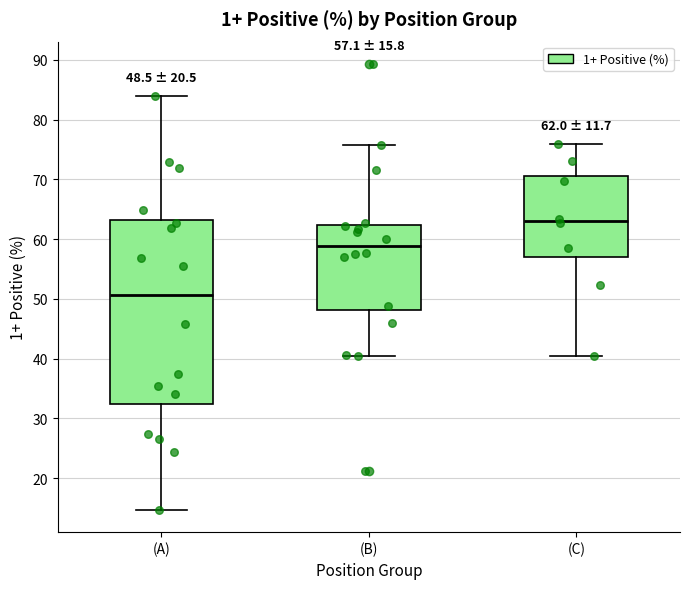

Comparing the boxes themselves (not the whiskers), which one is the tallest?

(A)